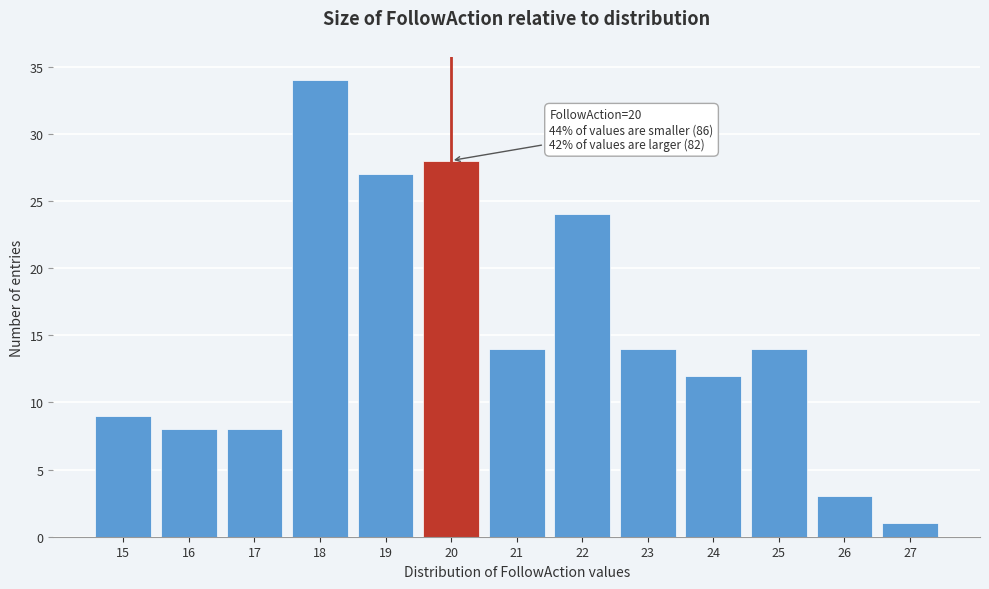

Which range on the x-axis has the tallest bar?

17.5 to 18.5